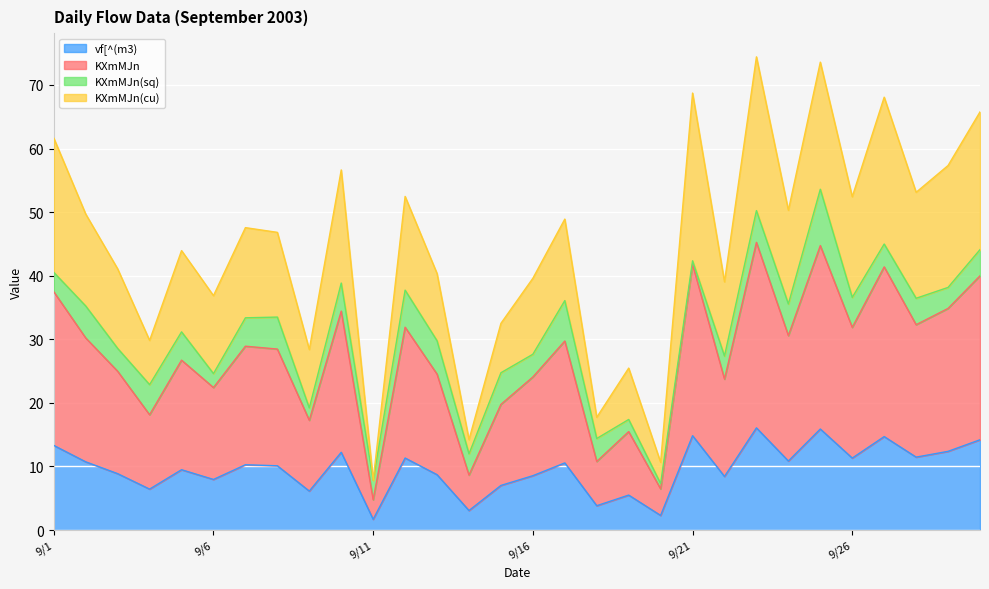

Which series has the largest total across all categories?

KXmMJn